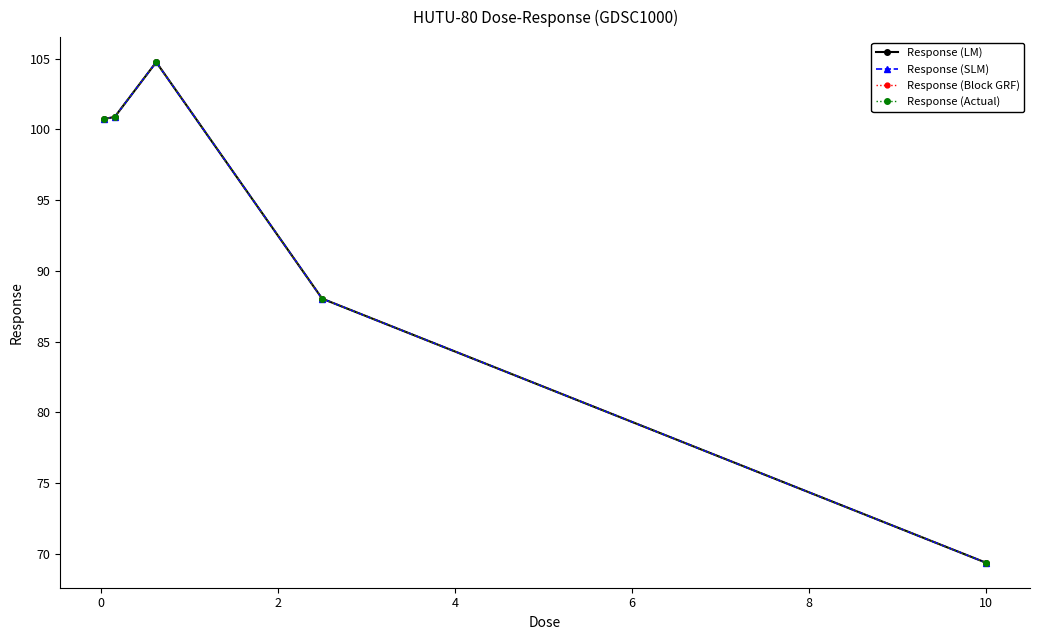

The Response (ref) series shows 71.1 at 2. True or false?

False